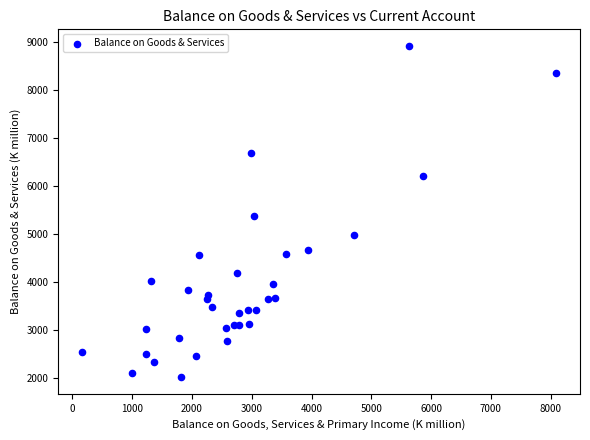

What Y value in the scatter plot is closest to 5464?

5368.3